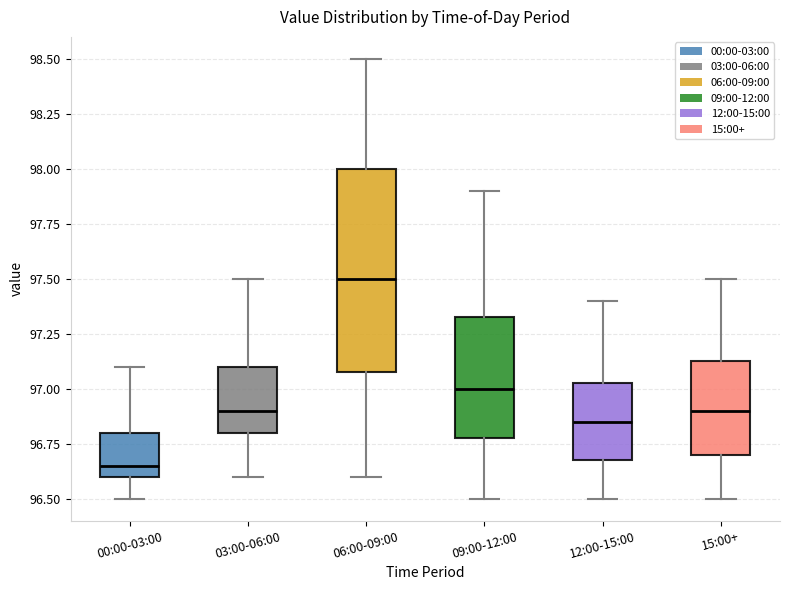

Reading left to right, read every box against the y-axis: the position of its median line, the range the box covers, and the ends of its whiskers. The values are not printed on the chart, so give them approximately, as read against the axis.

00:00-03:00: median 96.65, box 96.60 to 96.80, whiskers 96.50 to 97.10
03:00-06:00: median 96.90, box 96.80 to 97.10, whiskers 96.60 to 97.50
06:00-09:00: median 97.50, box 97.10 to 98.00, whiskers 96.60 to 98.50
09:00-12:00: median 97.00, box 96.80 to 97.35, whiskers 96.50 to 97.90
12:00-15:00: median 96.85, box 96.70 to 97.05, whiskers 96.50 to 97.40
15:00+: median 96.90, box 96.70 to 97.15, whiskers 96.50 to 97.50